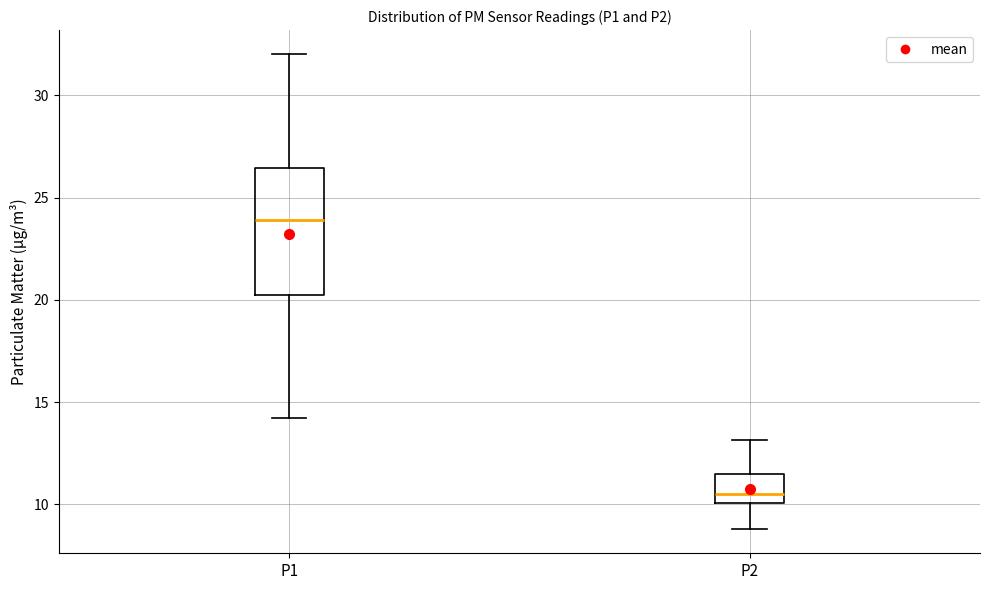

Comparing the boxes themselves (not the whiskers), which one is the tallest?

P1